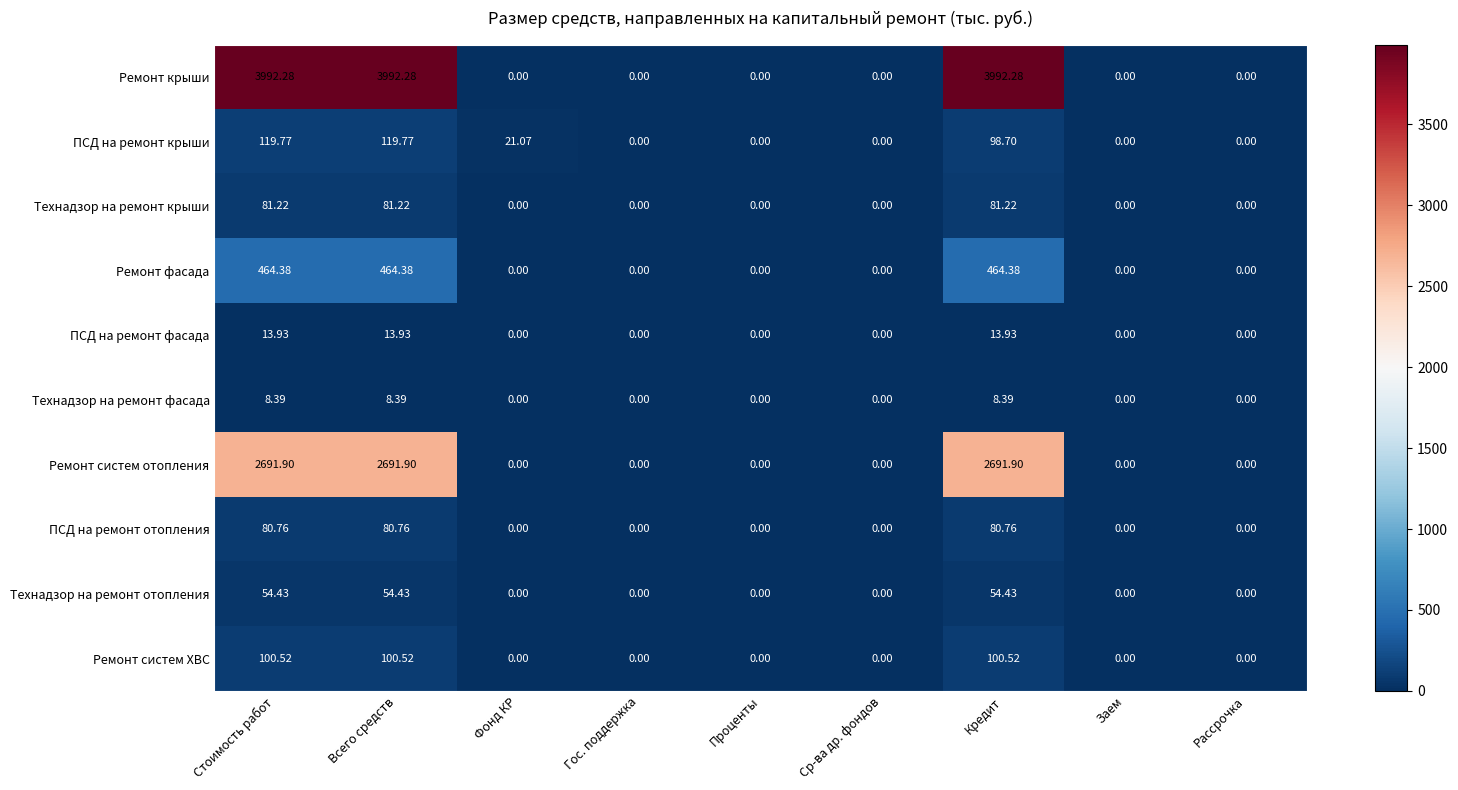

Which series changed the most between Всего средств and Кредит?

ПСД на ремонт крыши